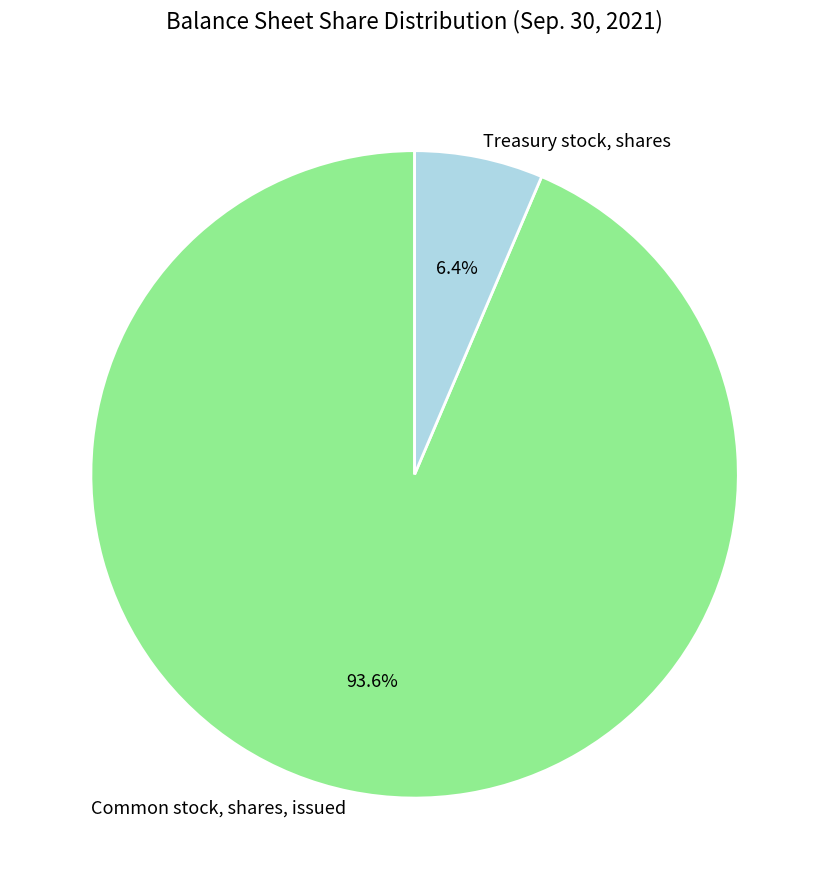

Which slice represents more than half of the pie?

Common stock, shares, issued